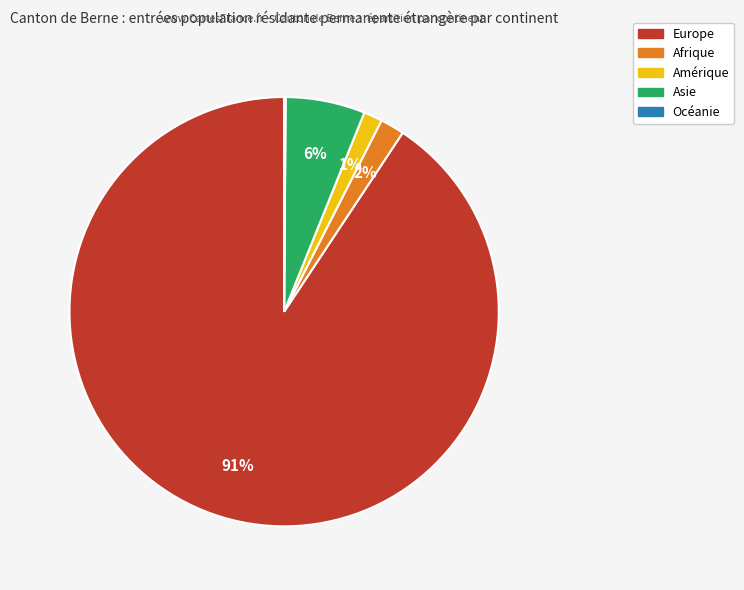

To the nearest percent, what portion does Asie represent?

6%